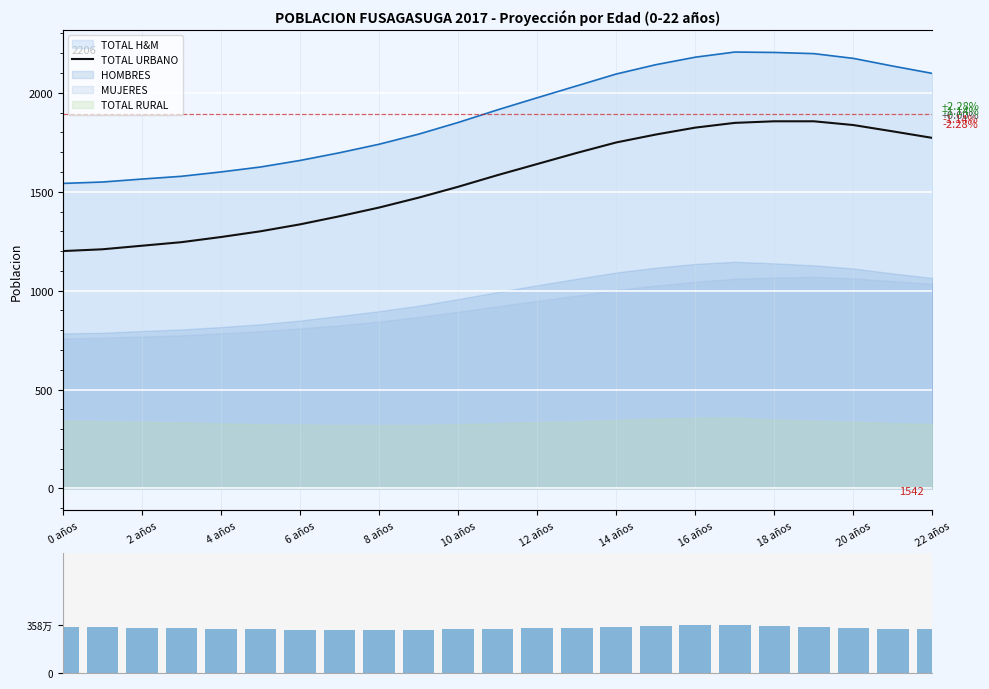

Are the bars horizontal?

No